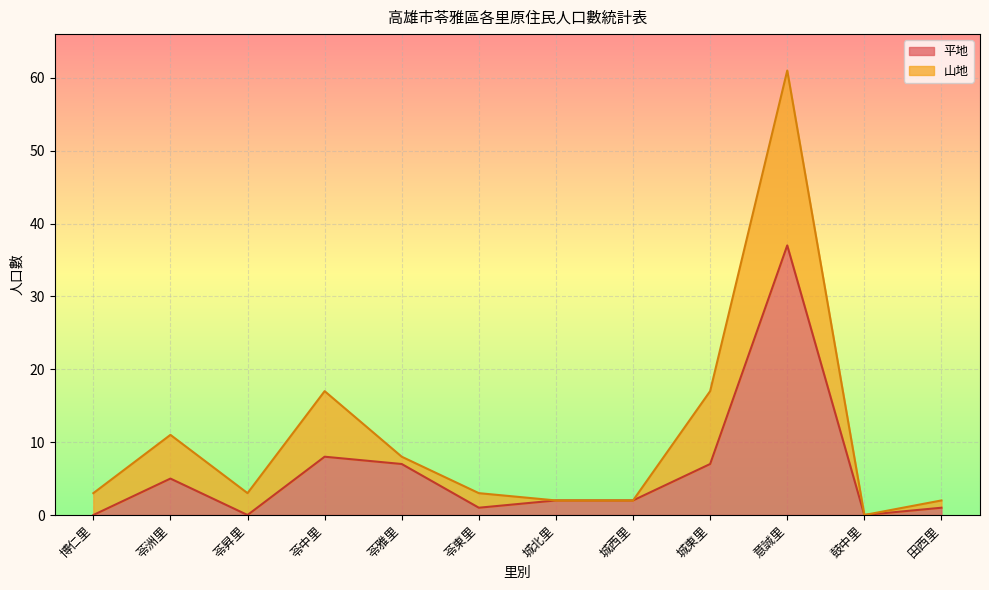

Count the number of values greater than 2.

5